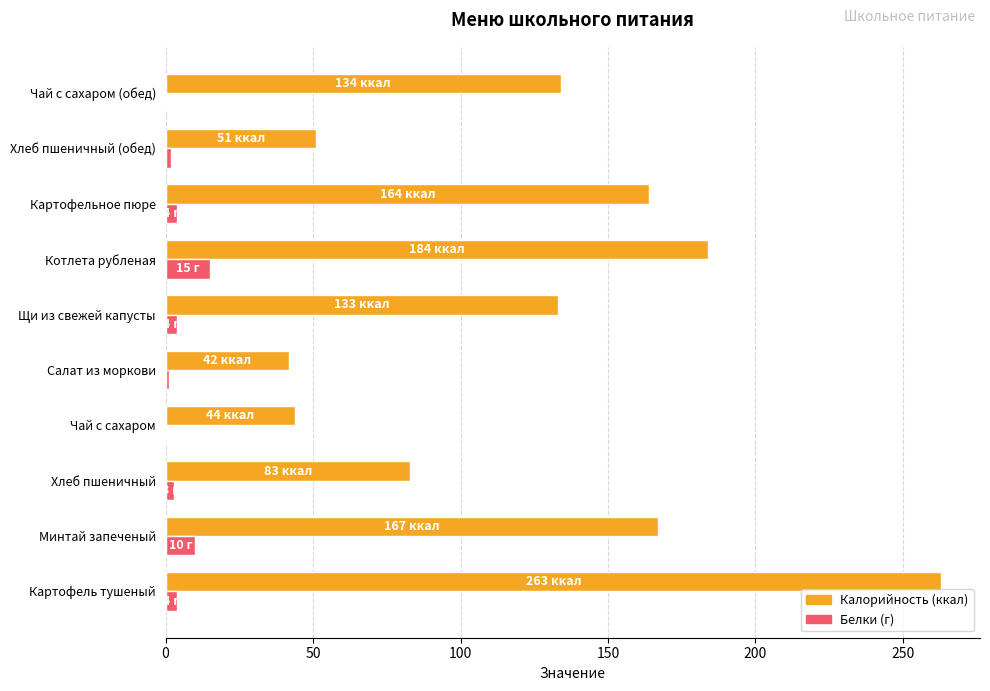

What is the total value across all series at Котлета рубленая?

199